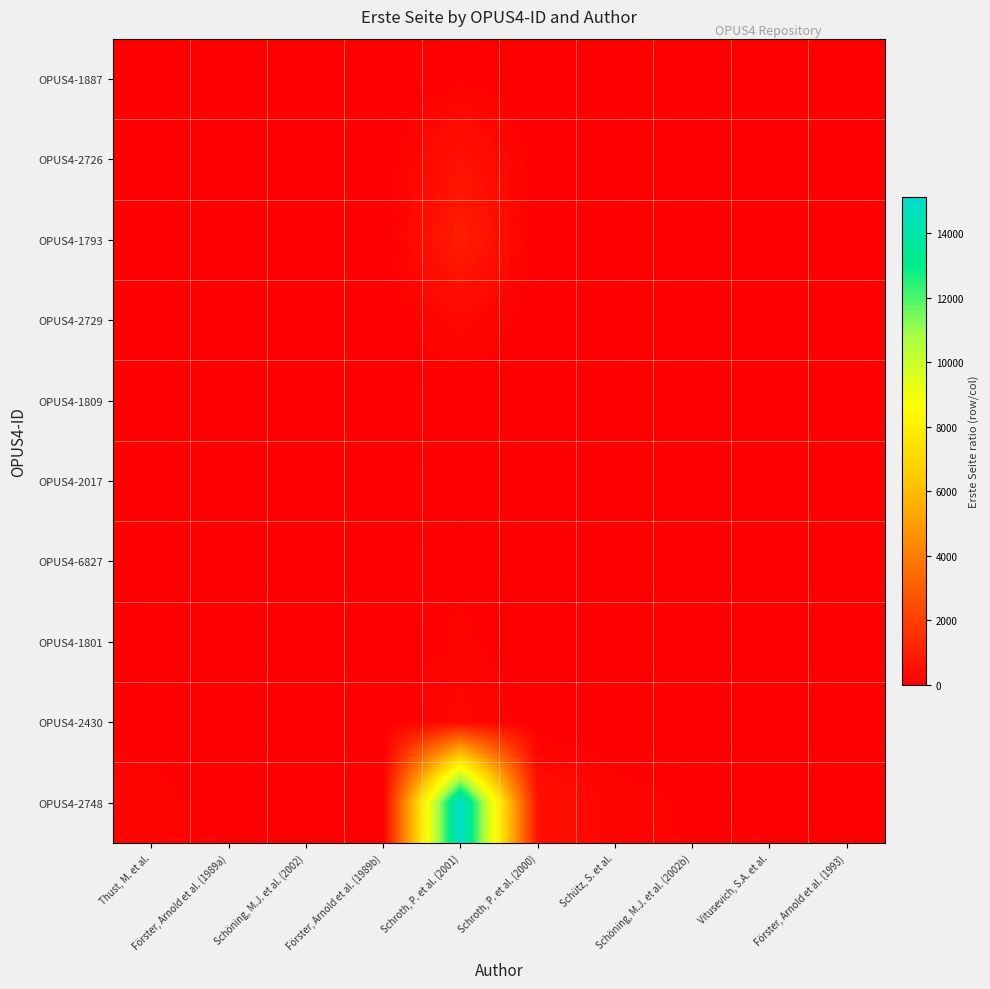

Count the number of categories in the chart.

10